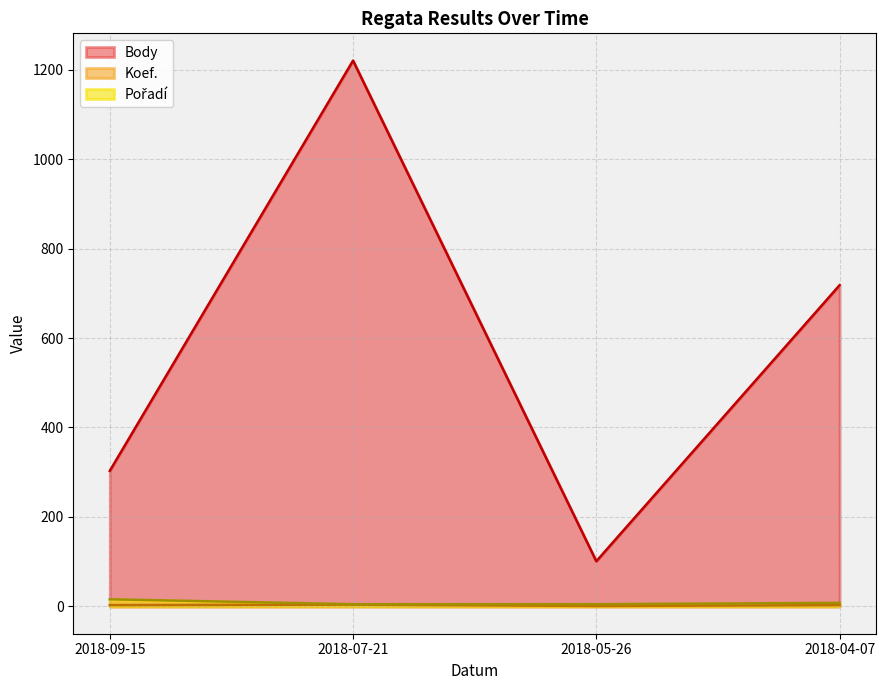

What is the smallest value displayed?

1